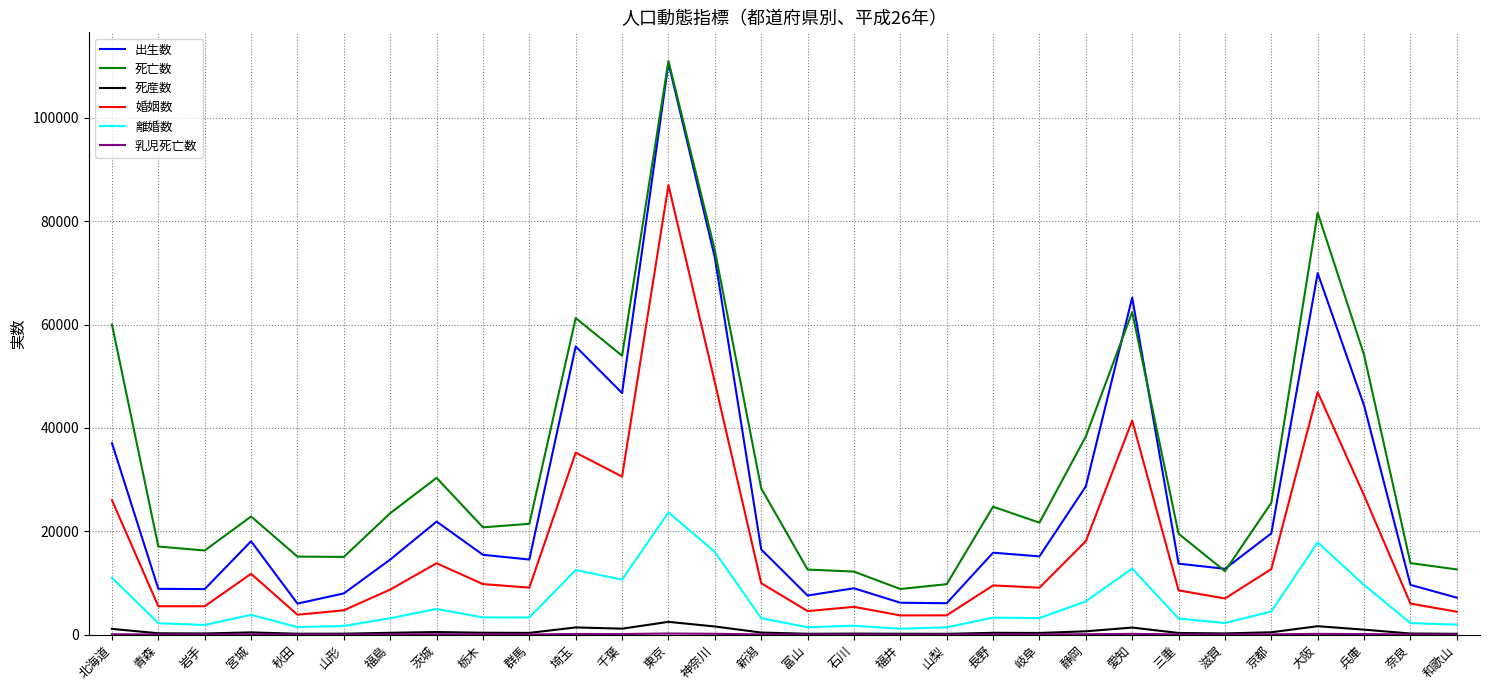

True or false: 死産数 and 離婚数 intersect in this chart.

False